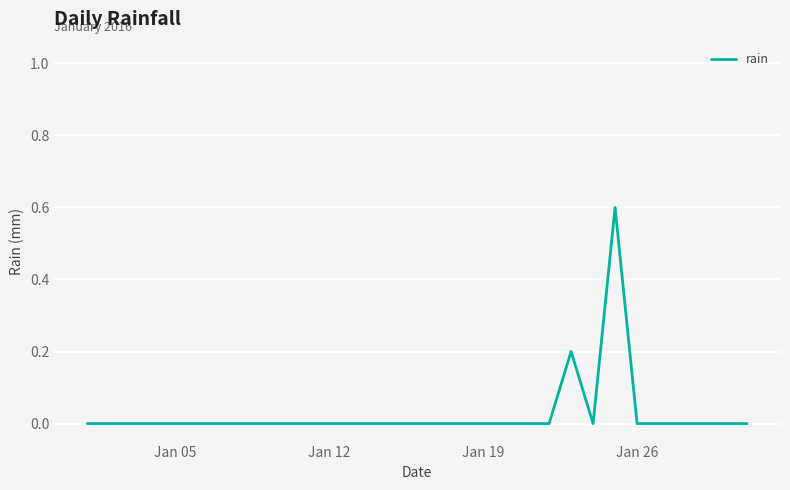

What is the greatest value displayed?

0.6